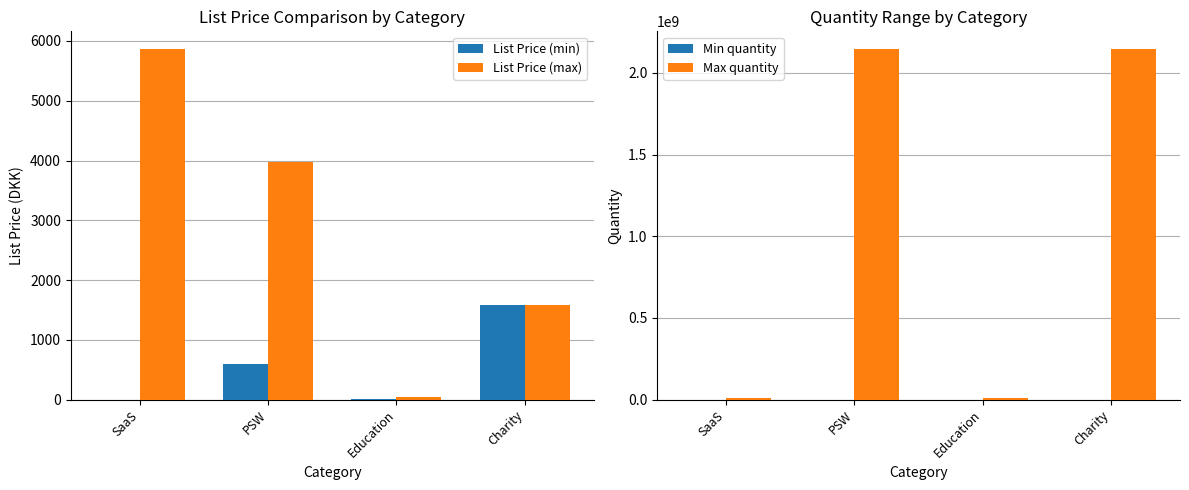

Which label corresponds to the smallest value in the chart?

SaaS